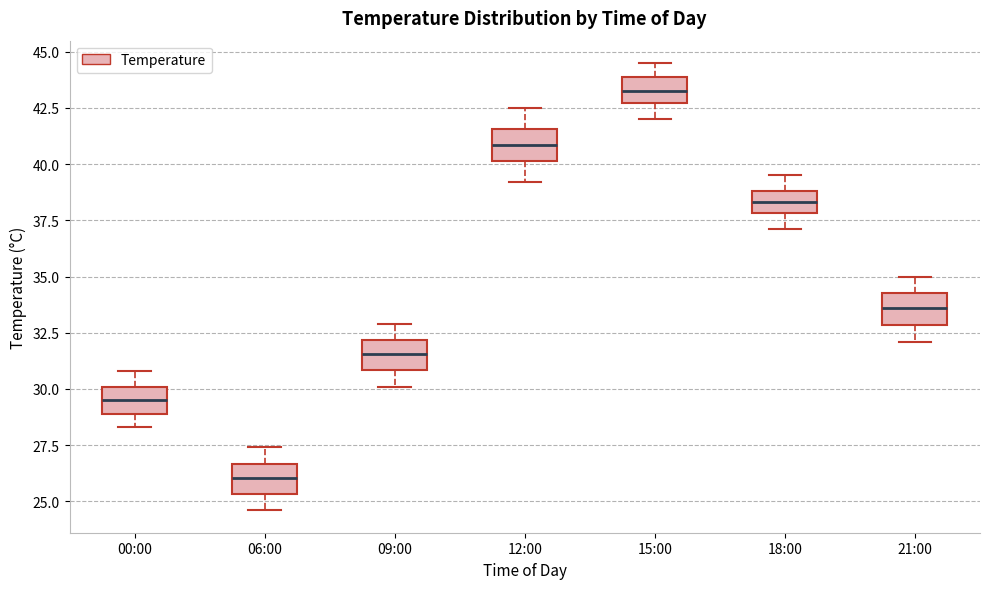

Where does the upper whisker of the box for 06:00 end on the y-axis? The values are not printed on the chart, so give them approximately, as read against the axis.

27.5